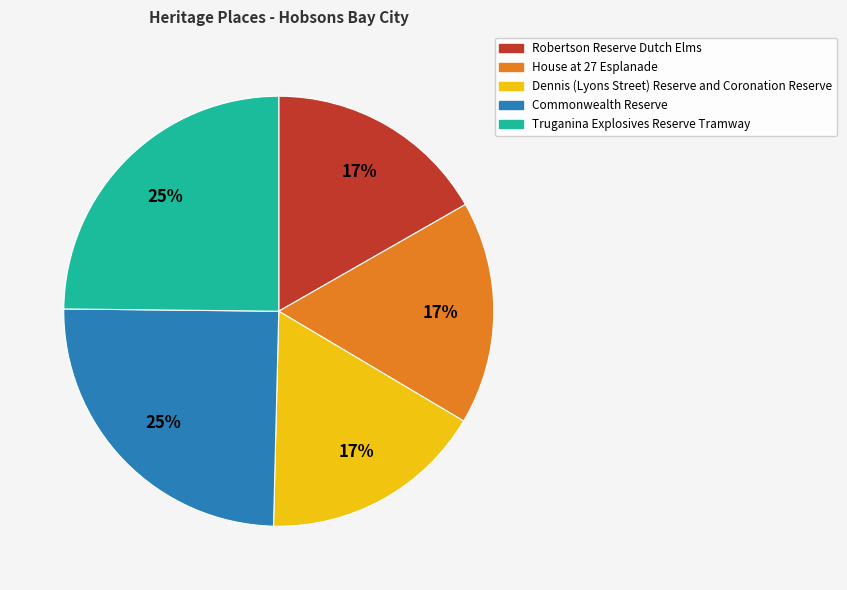

Count the number of slices in the pie.

5